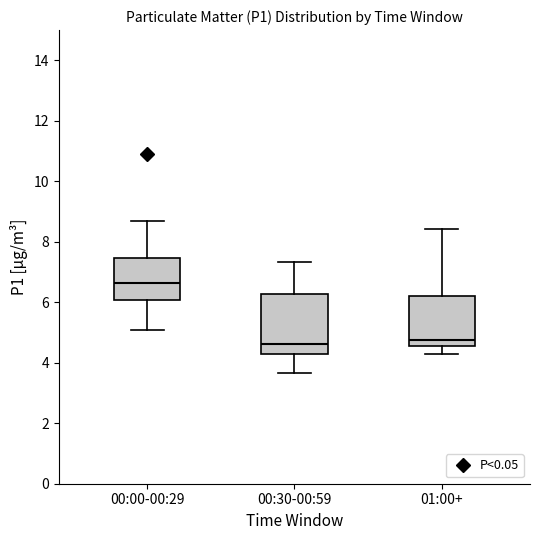

Comparing the boxes themselves (not the whiskers), which one is the tallest?

00:30-00:59